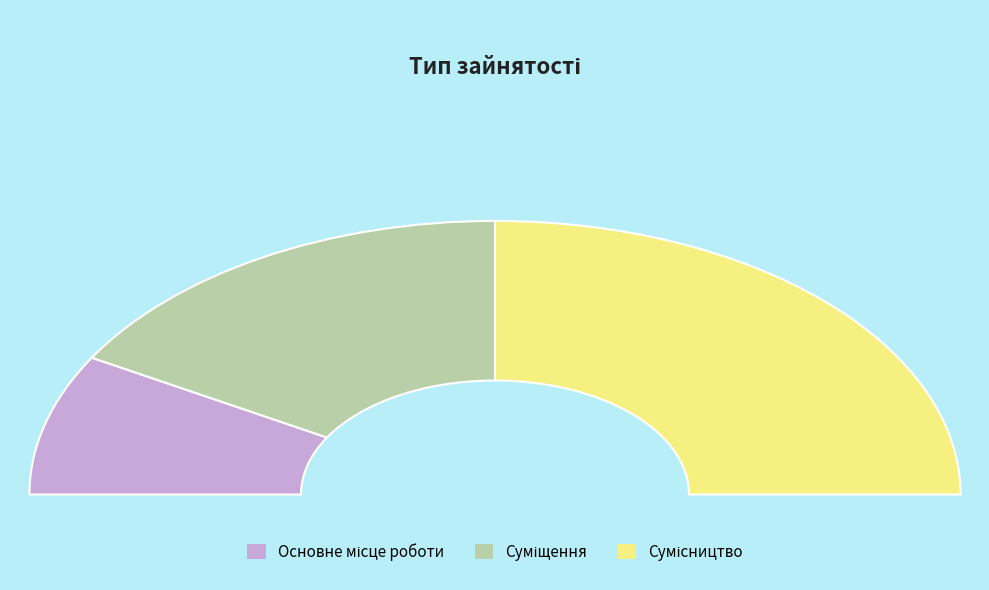

What portion of the pie excludes Суміщення?

66.7%